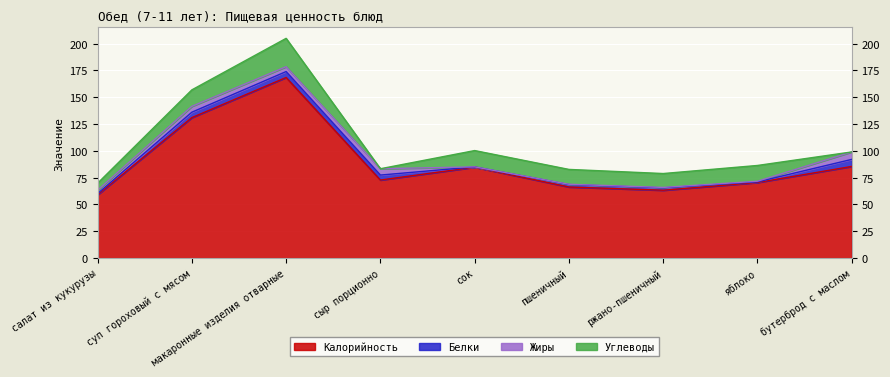

Which has a higher value, макаронные изделия отварные or бутерброд с маслом?

макаронные изделия отварные